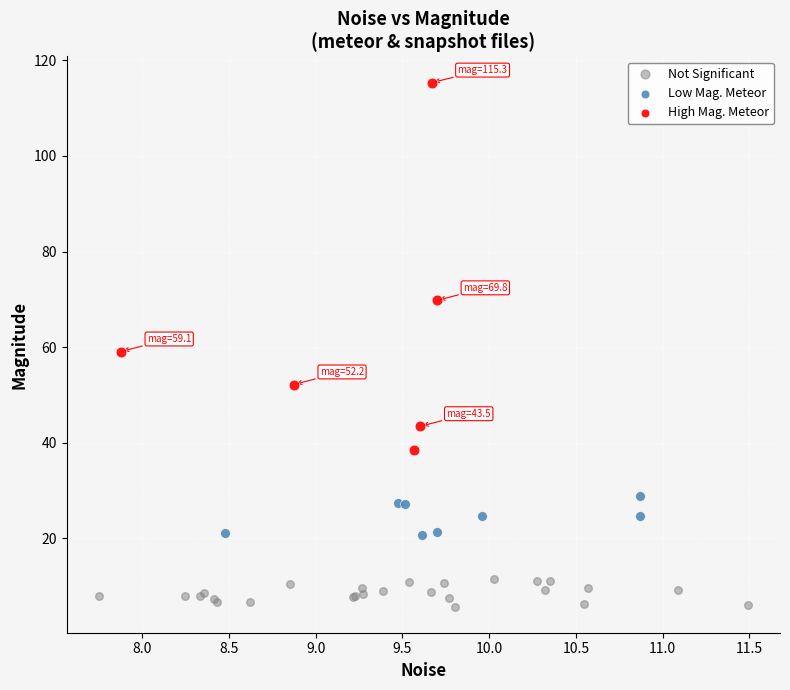

Which series reaches the minimum Y coordinate?

Not Significant